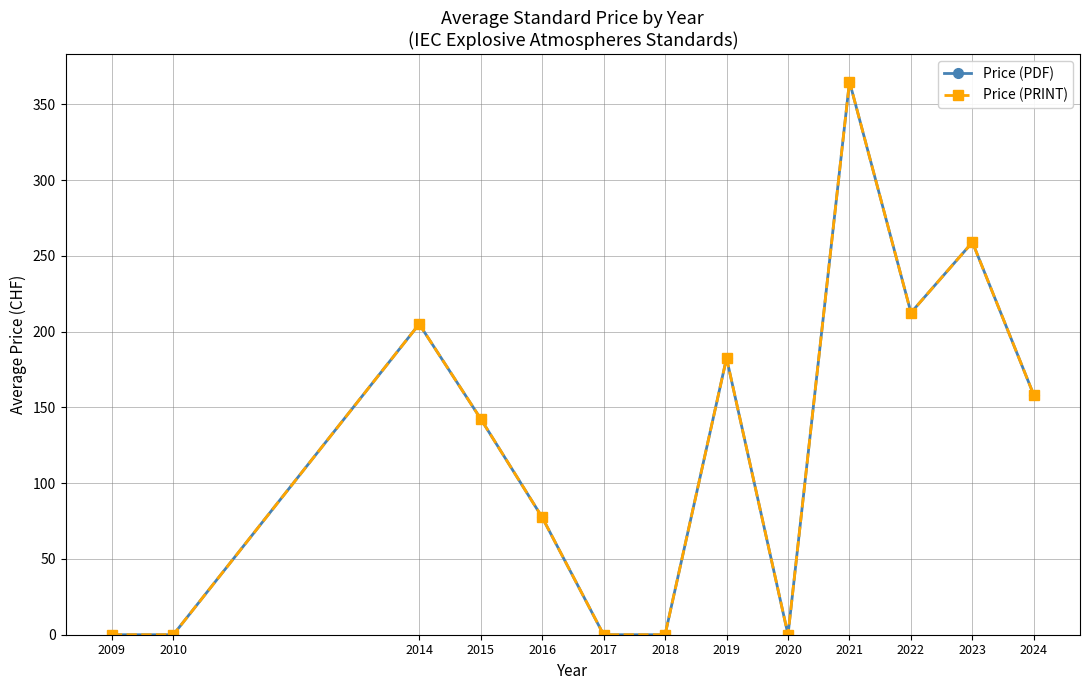

List the series in order of their peak value, highest first.

Price (PDF), Price (PRINT)